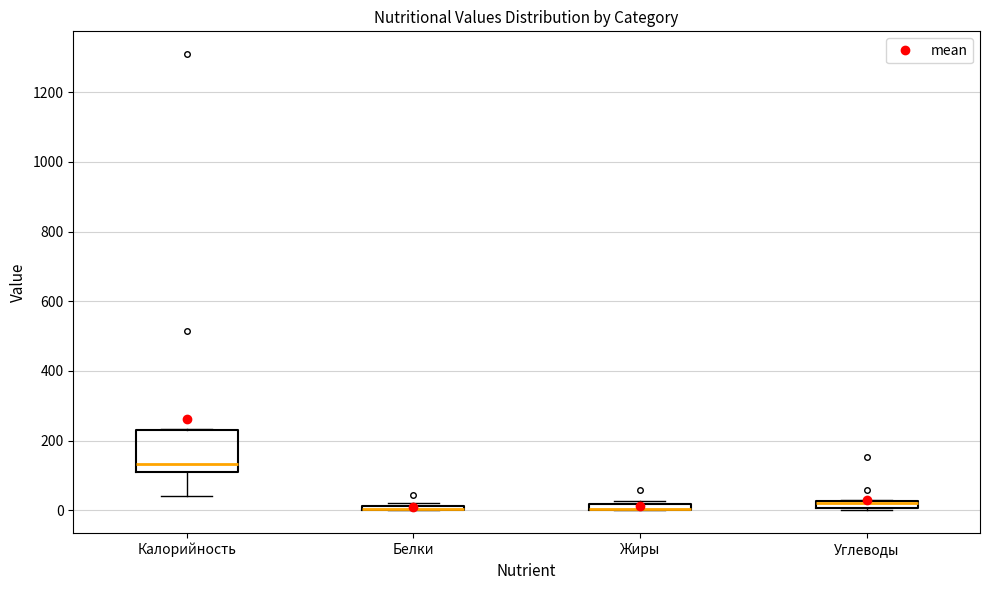

Where is the upper edge of the box for Калорийность on the y-axis? The values are not printed on the chart, so give them approximately, as read against the axis.

240